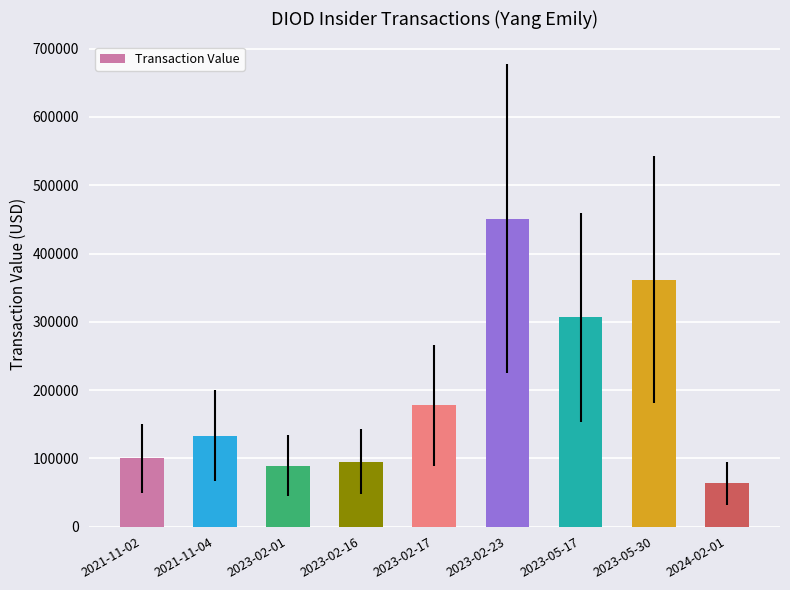

What position from the left is 2023-02-23?

6